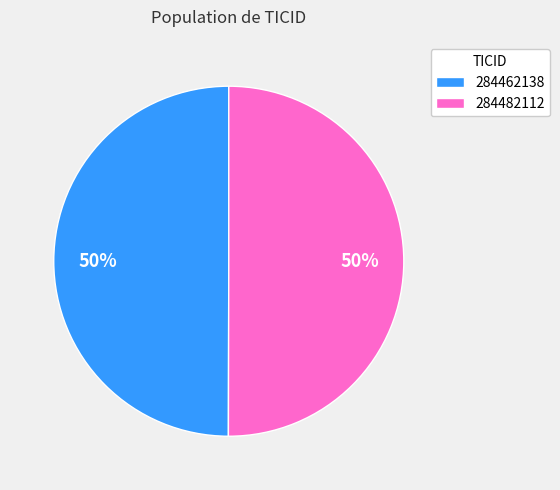

Approximately how many times larger is the value at 284462138 compared to 284482112?

1.0